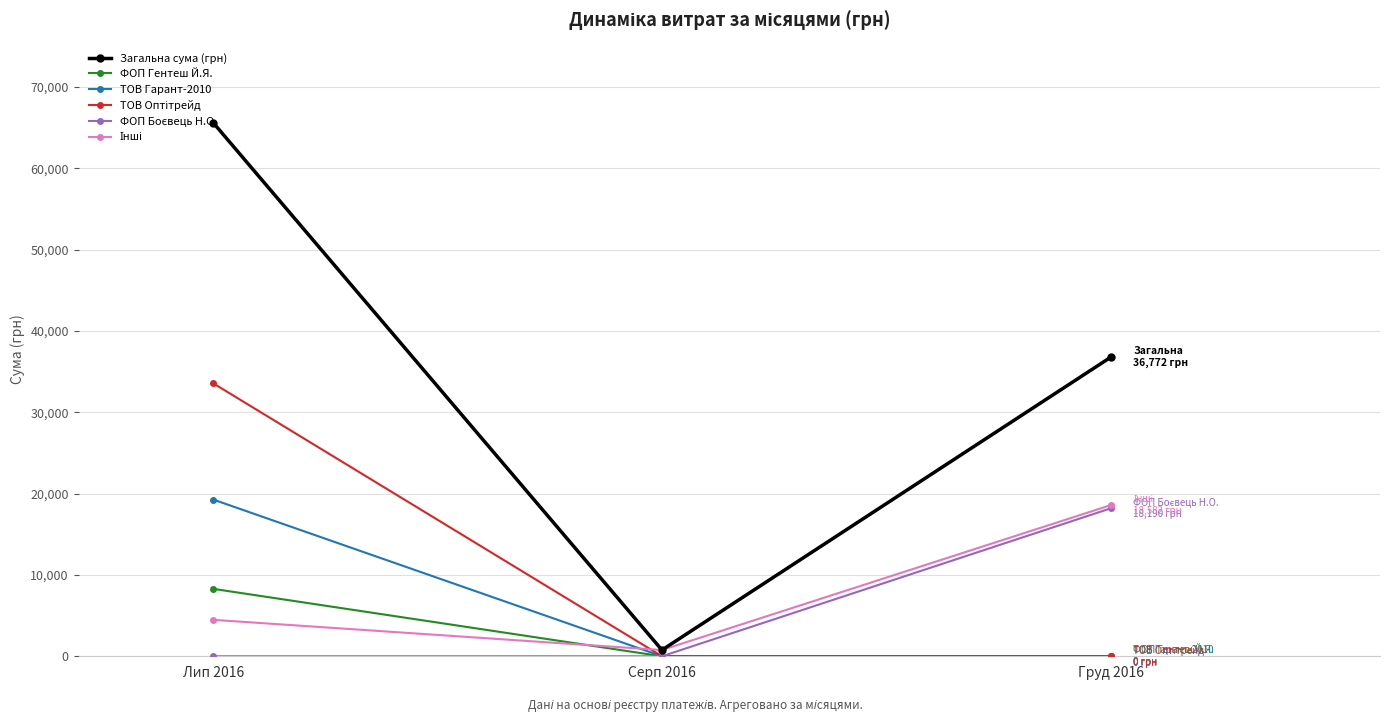

Rank the categories by Загальна сума (грн) value from lowest to highest.

Серп 2016, Груд 2016, Лип 2016